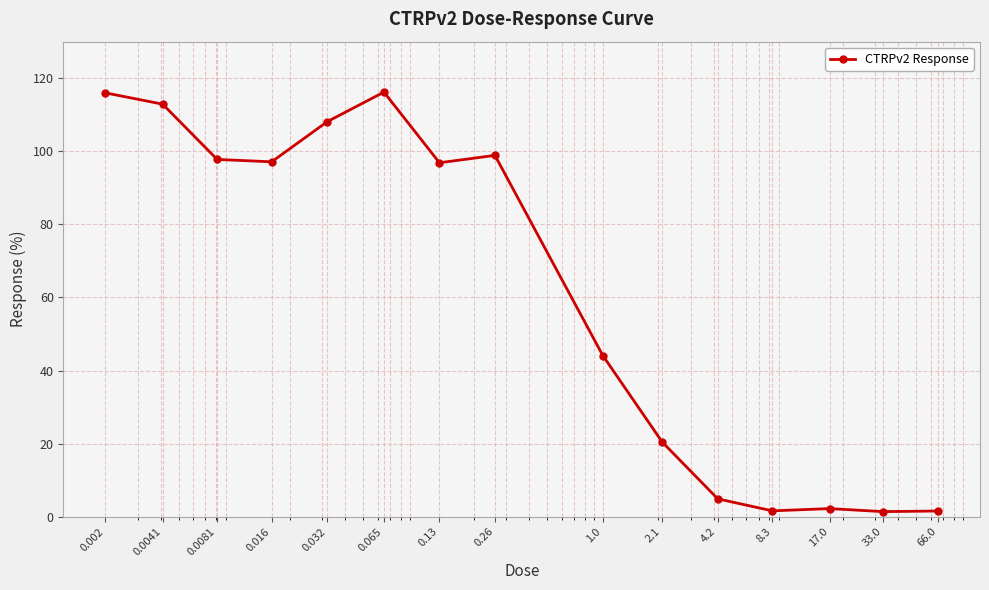

What is the difference between the maximum and minimum values?

114.8